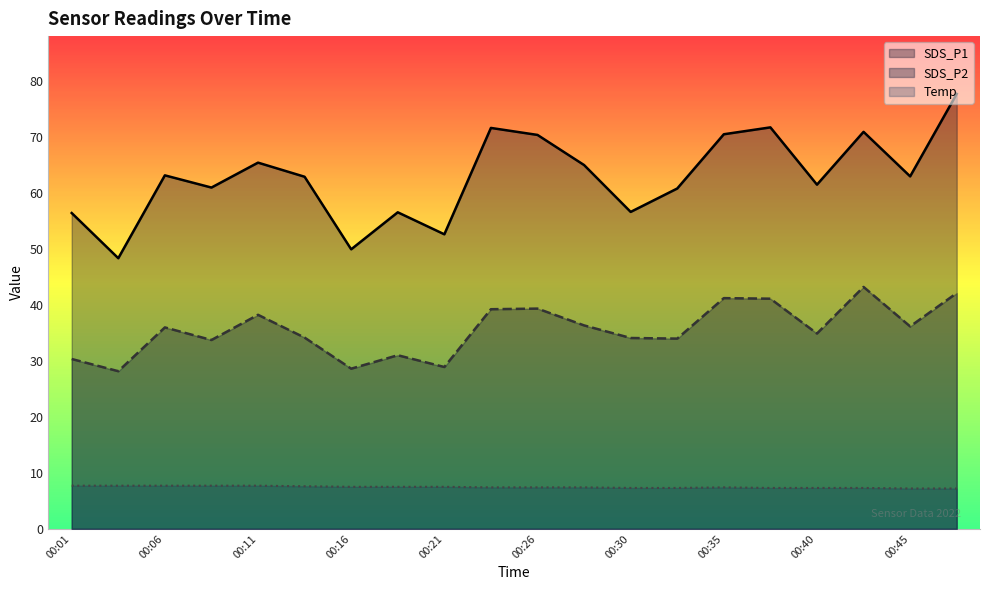

What is the average value of the SDS_P2 series?

35.5